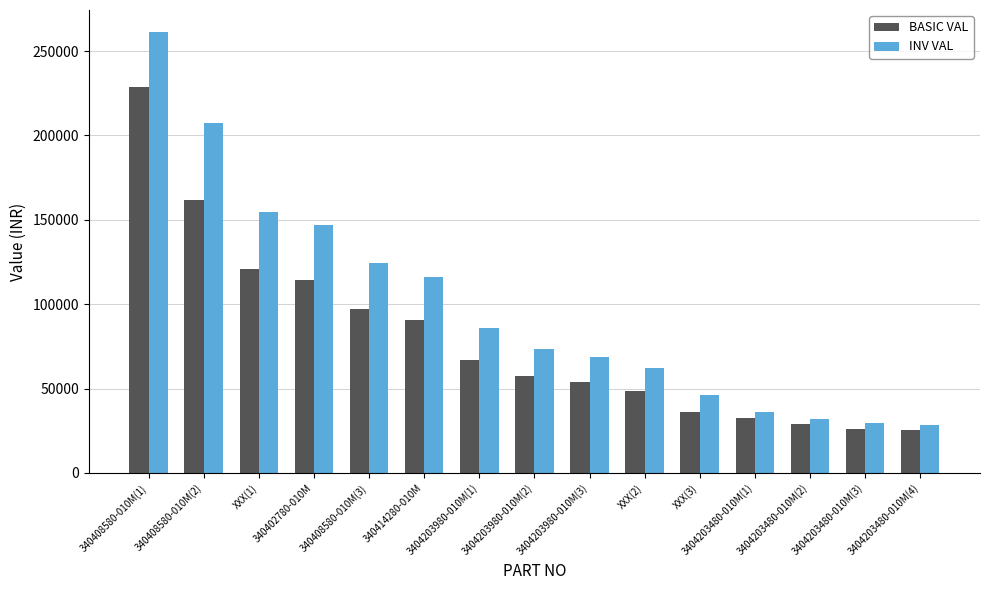

Which series has the largest total across all categories?

INV VAL